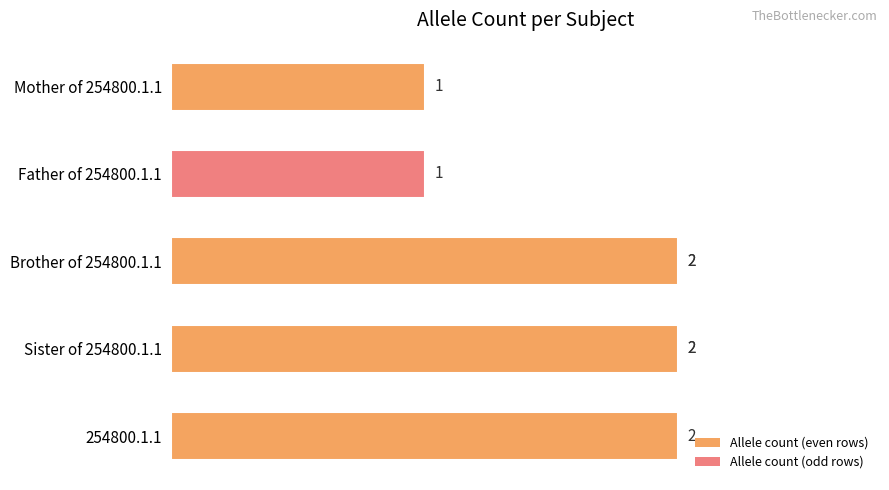

What is the value of the 1st bar from the left?

2